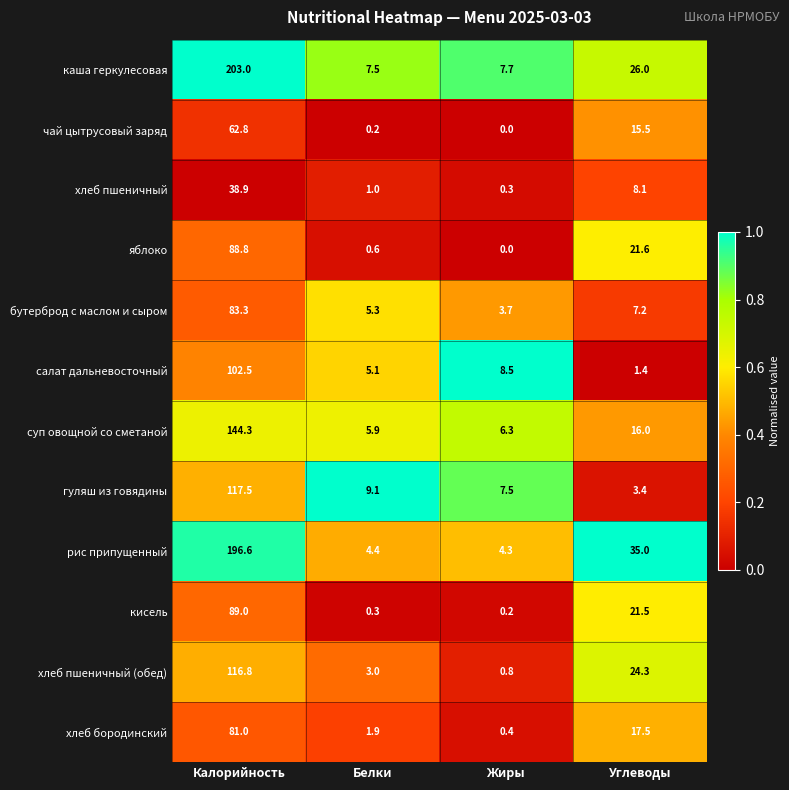

At which label does хлеб бородинский reach its peak?

Калорийность